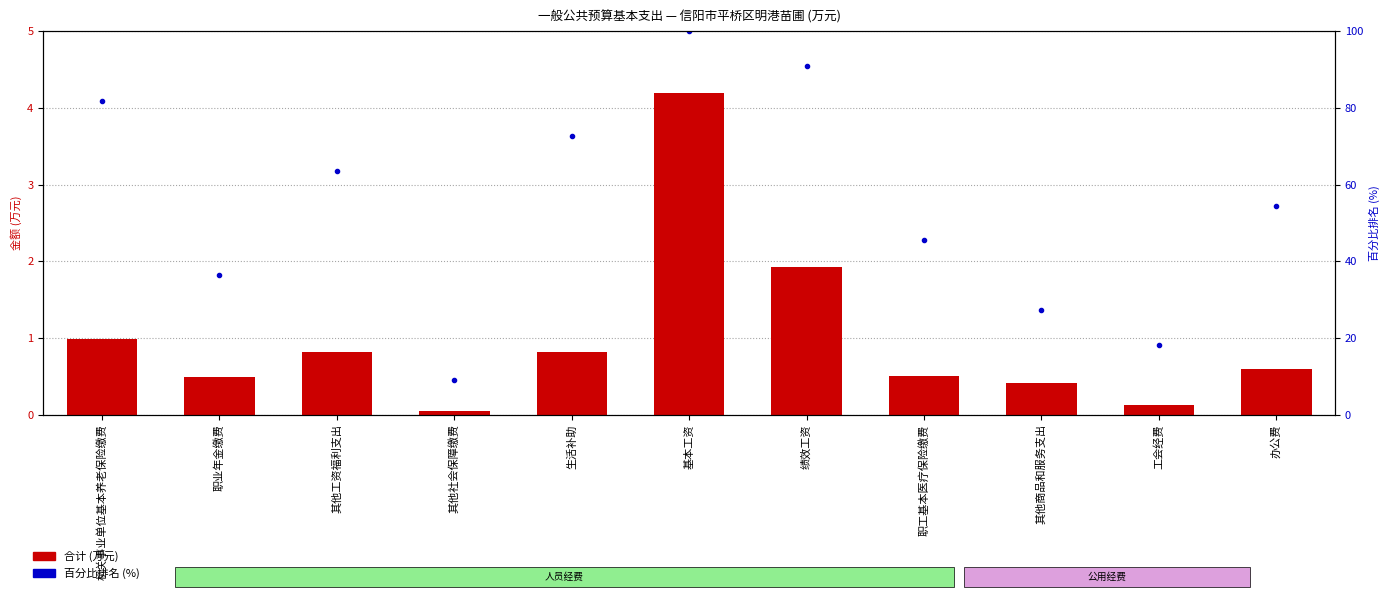

Does the chart contain stacked bars?

No